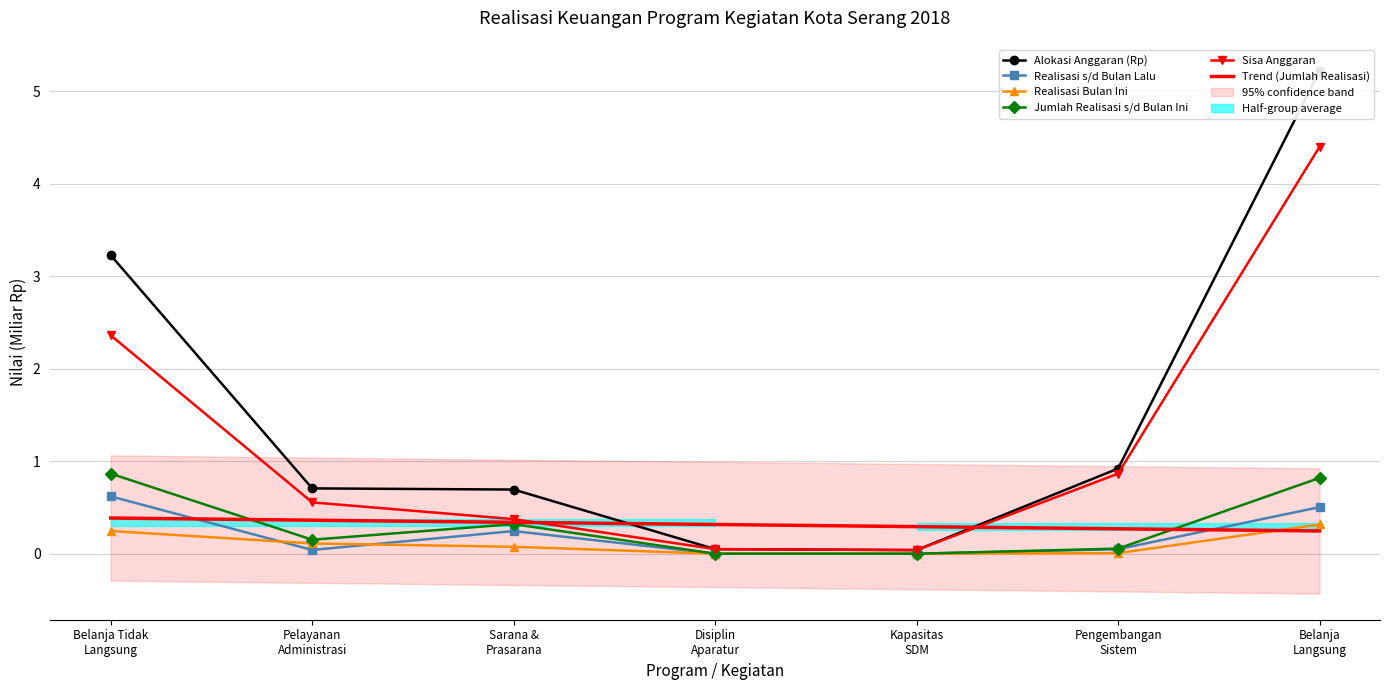

What is the value of the Sisa Anggaran point at the 3rd from the left?

0.4